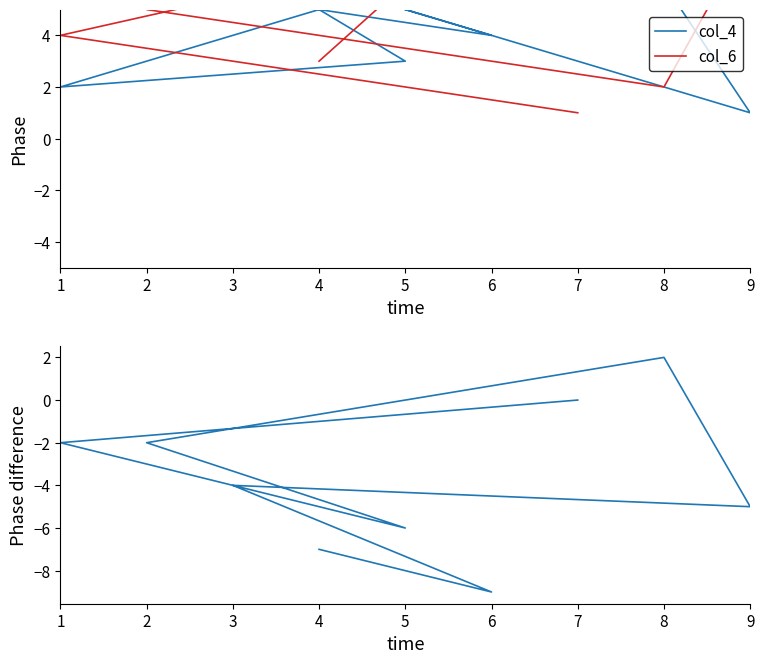

What is the minimum value shown in the chart?

-9